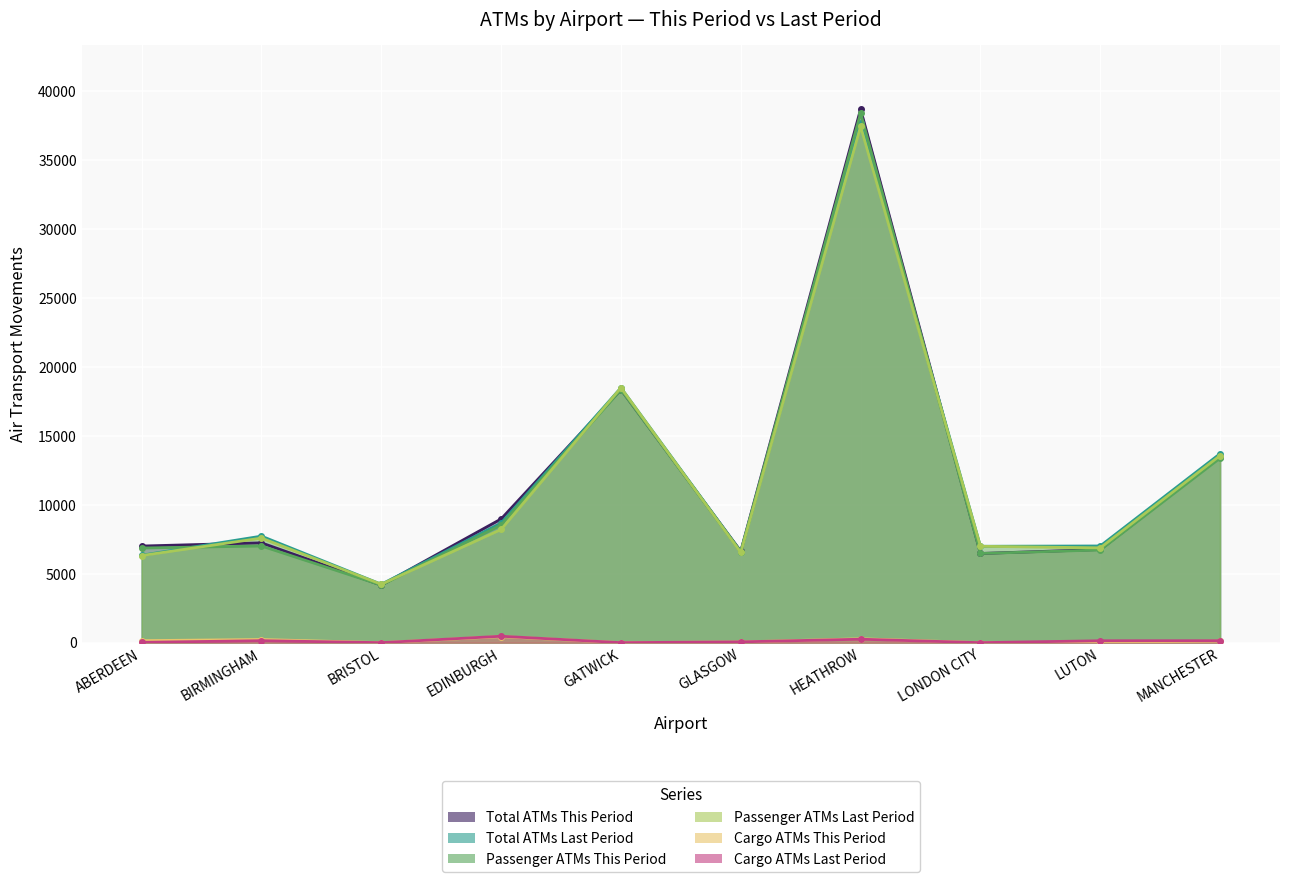

How many values in the Cargo ATMs This Period series exceed 112?

4